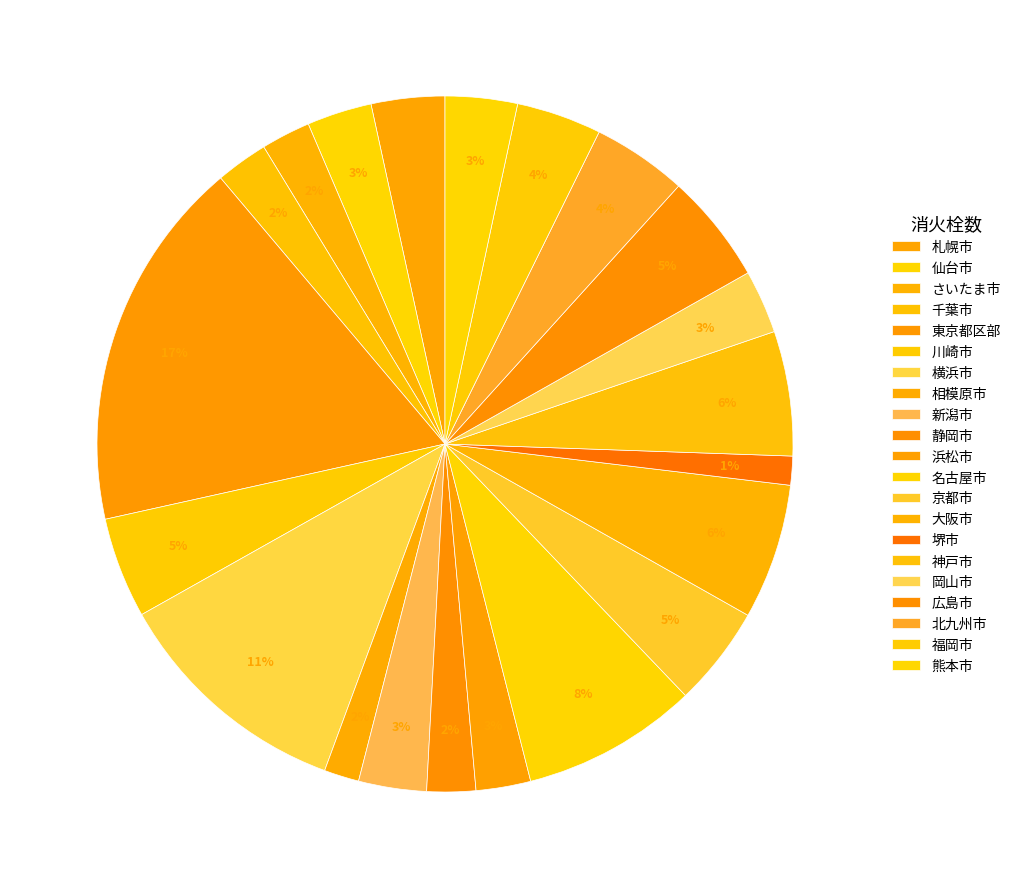

Count the number of slices in the pie.

21